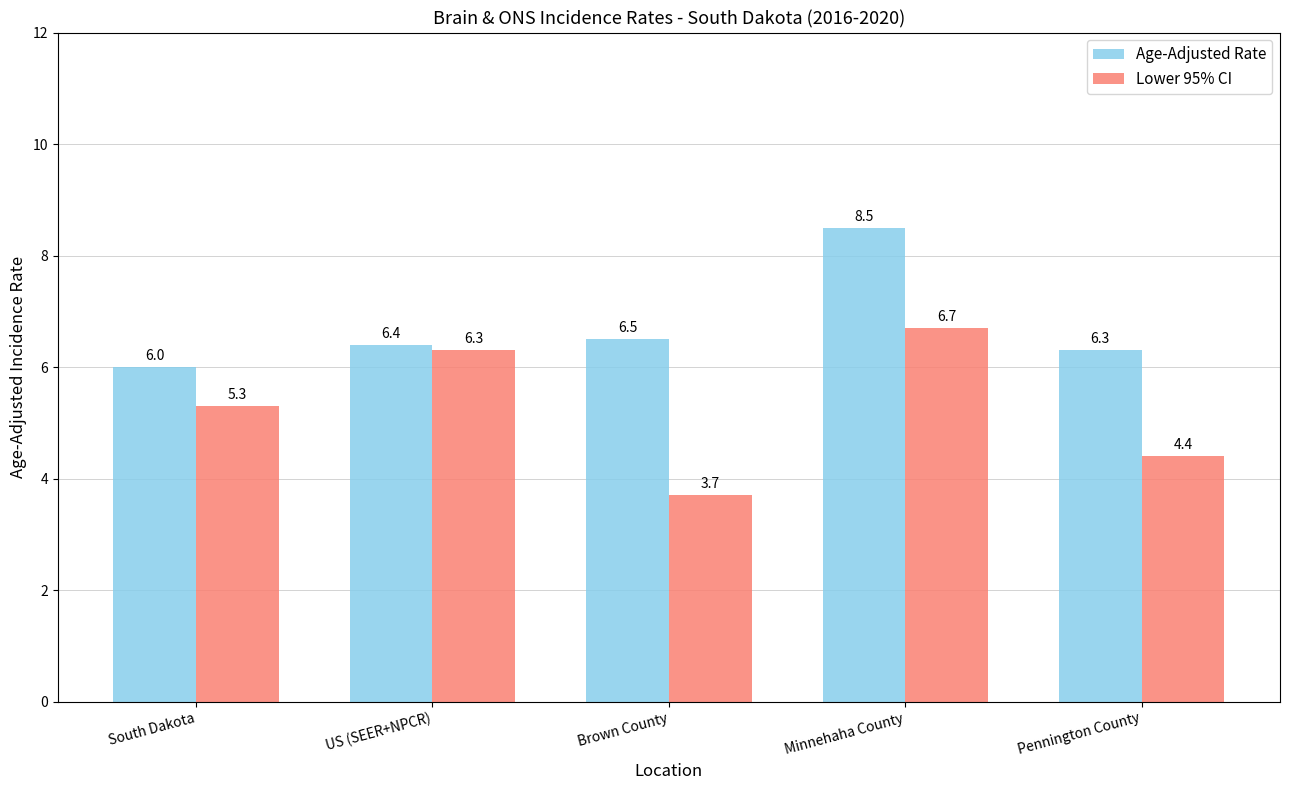

What is the average value of the Lower 95% CI series?

5.3